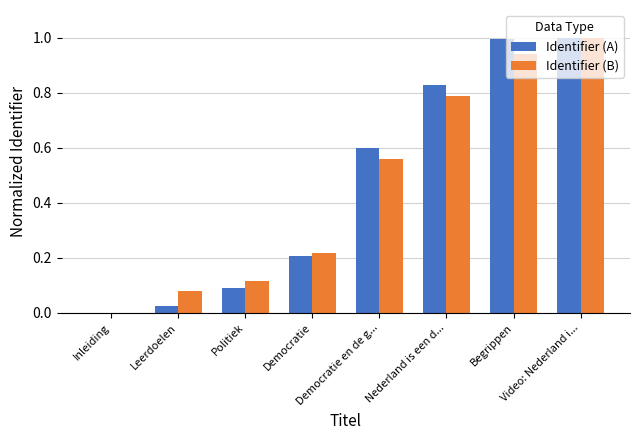

What is the greatest value displayed?

1.0